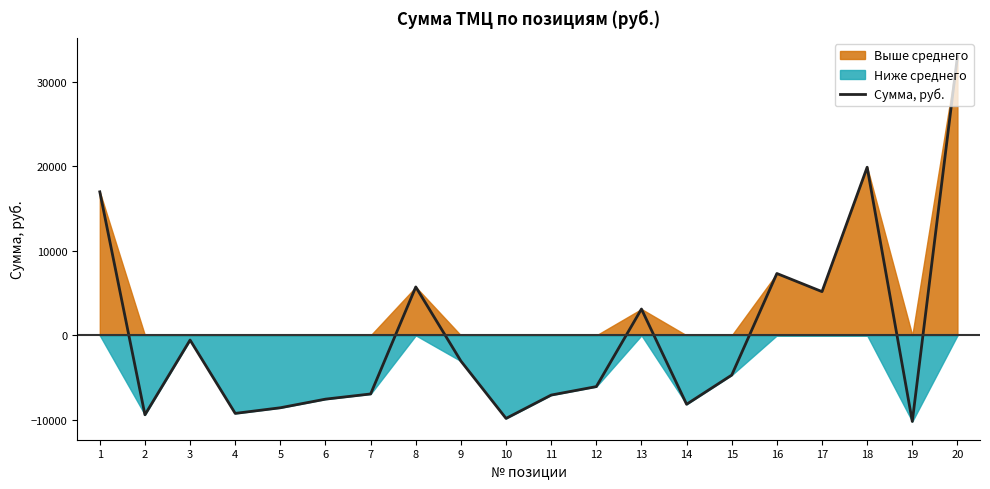

Reading left to right, list all the values displayed in this chart.

1=16986.4	2=-9399.2	3=-553.4	4=-9232.8	5=-8566.6	6=-7546.6	7=-6932.5	8=5732.4	9=-3041.4	10=-9828.1	11=-7063.6	12=-6062.8	13=3119.0	14=-8152.4	15=-4698.4	16=7323.9	17=5178.0	18=19899.9	19=-10188.2	20=33026.6